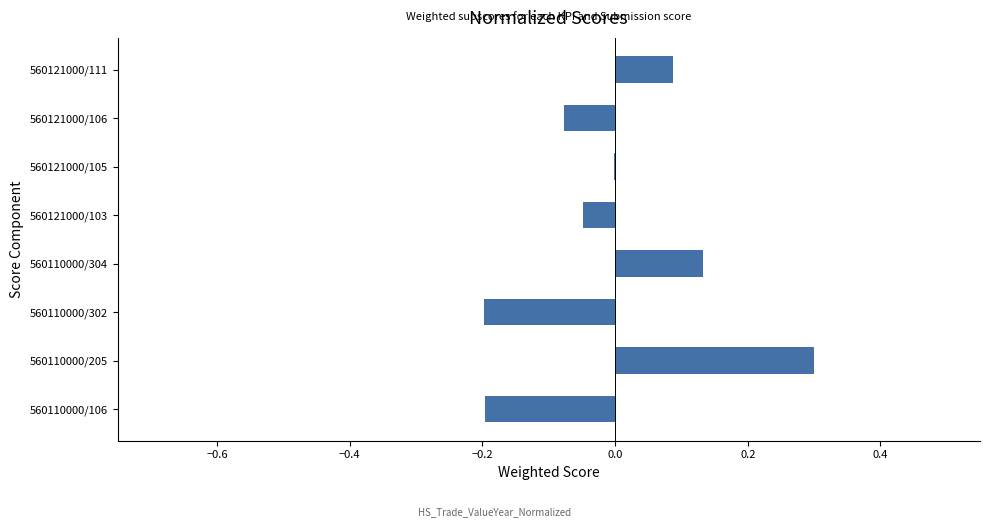

At which category does the chart reach its peak across all series?

560110000/205